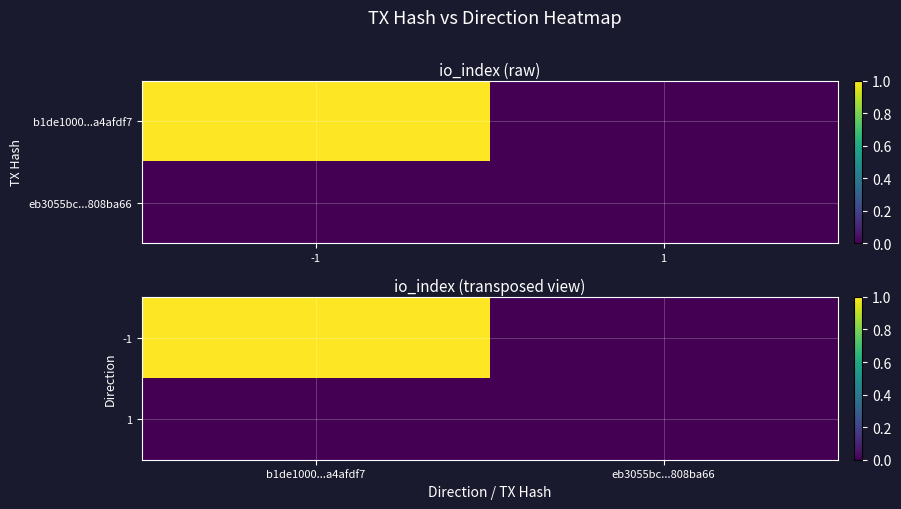

Between b1de1000...a4afdf7 and eb3055bc...808ba66, which series saw the biggest shift?

-1